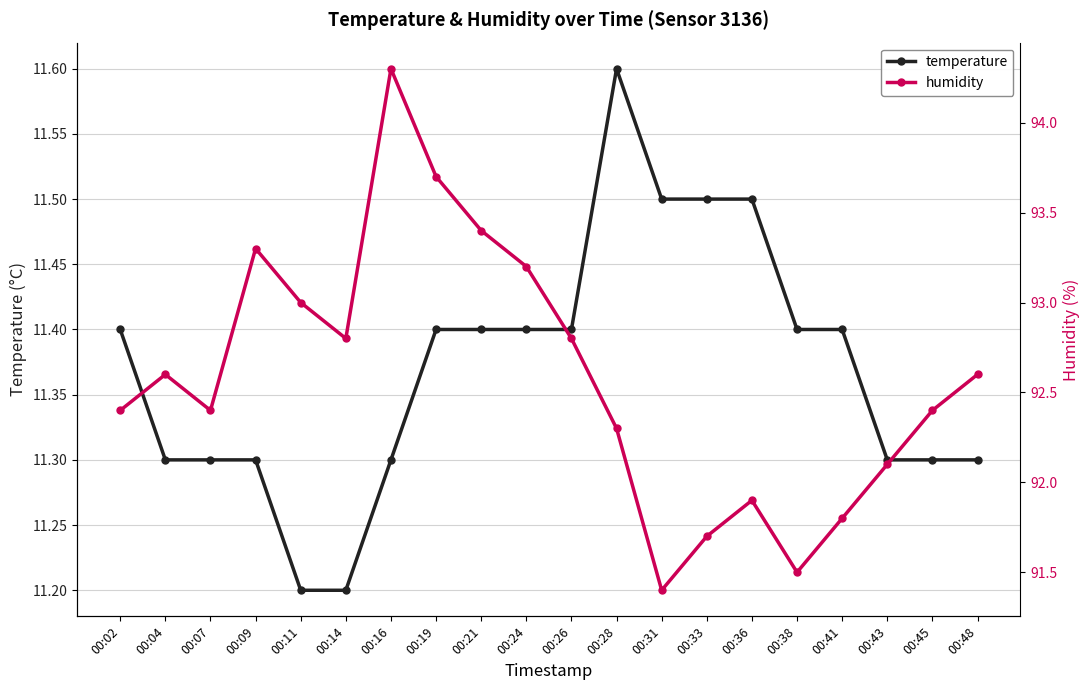

Reading right to left, transcribe all the data shown in this chart.

temperature: 11.3	11.3	11.3	11.4	11.4	11.5	11.5	11.5	11.6	11.4	11.4	11.4	11.4	11.3	11.2	11.2	11.3	11.3	11.3	11.4
humidity: 92.6	92.4	92.1	91.8	91.5	91.9	91.7	91.4	92.3	92.8	93.2	93.4	93.7	94.3	92.8	93.0	93.3	92.4	92.6	92.4